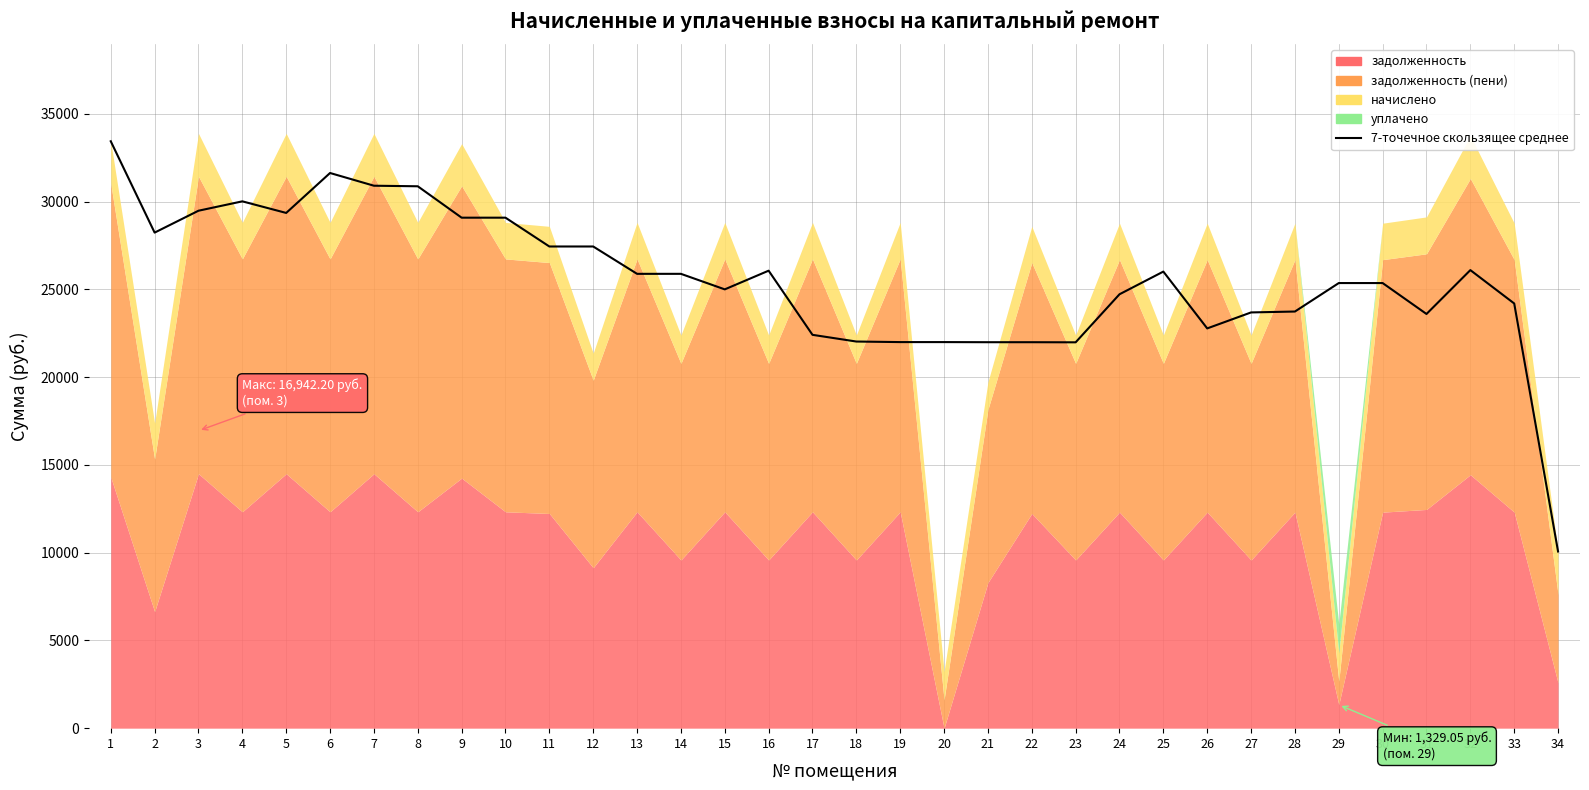

How many interior local peaks (higher than both neighbors) does the data have?

6